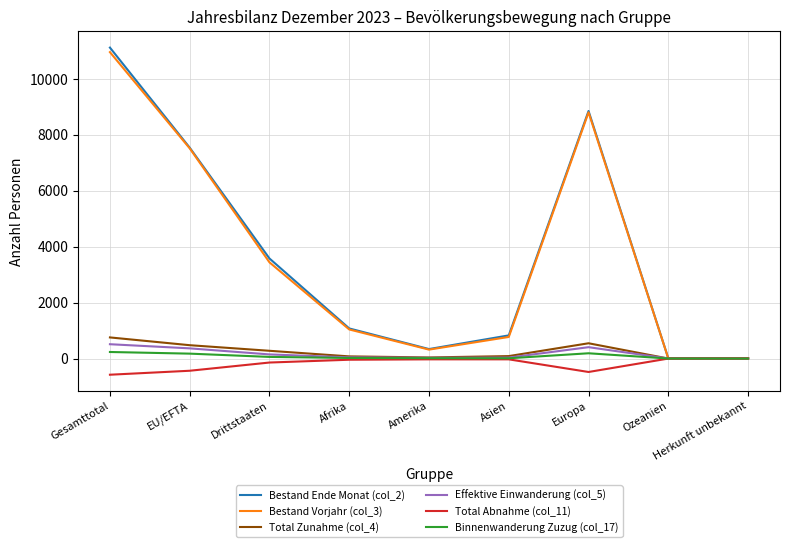

Rank the series by their maximum value, from lowest to highest.

Total Abnahme (col_11), Binnenwanderung Zuzug (col_17), Effektive Einwanderung (col_5), Total Zunahme (col_4), Bestand Vorjahr (col_3), Bestand Ende Monat (col_2)